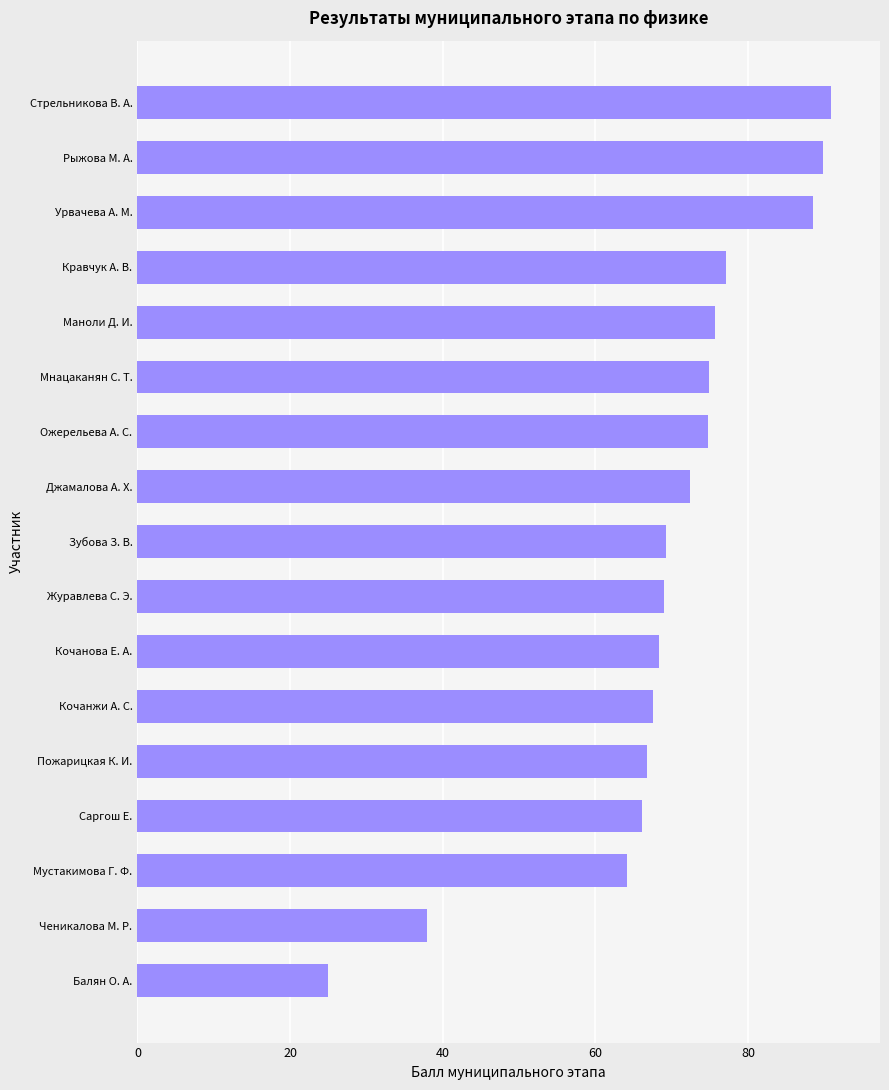

Approximately how many times larger is the value at Урвачева А. М. compared to Кравчук А. В.?

1.1